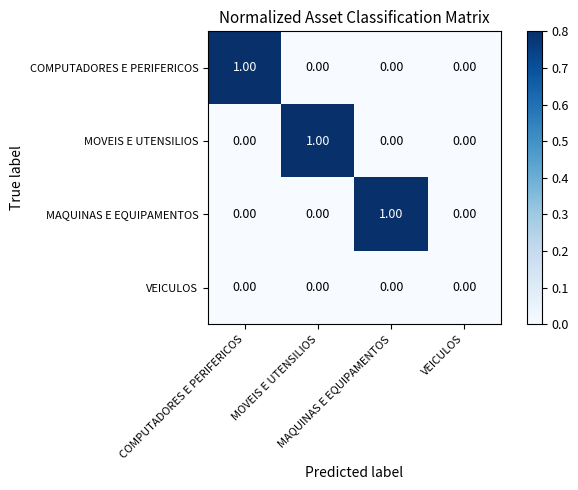

How many categories are shown in the chart?

4